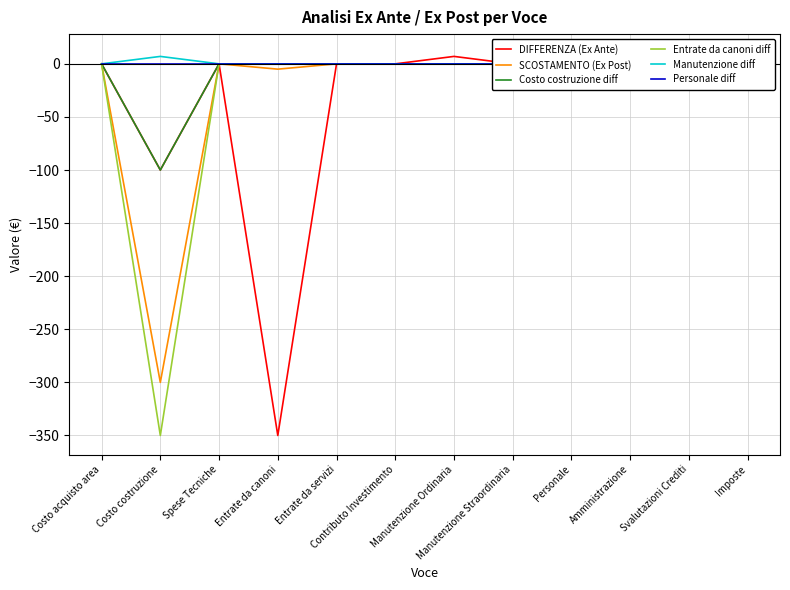

Count the Manutenzione diff values in the range 0 to 1.

11